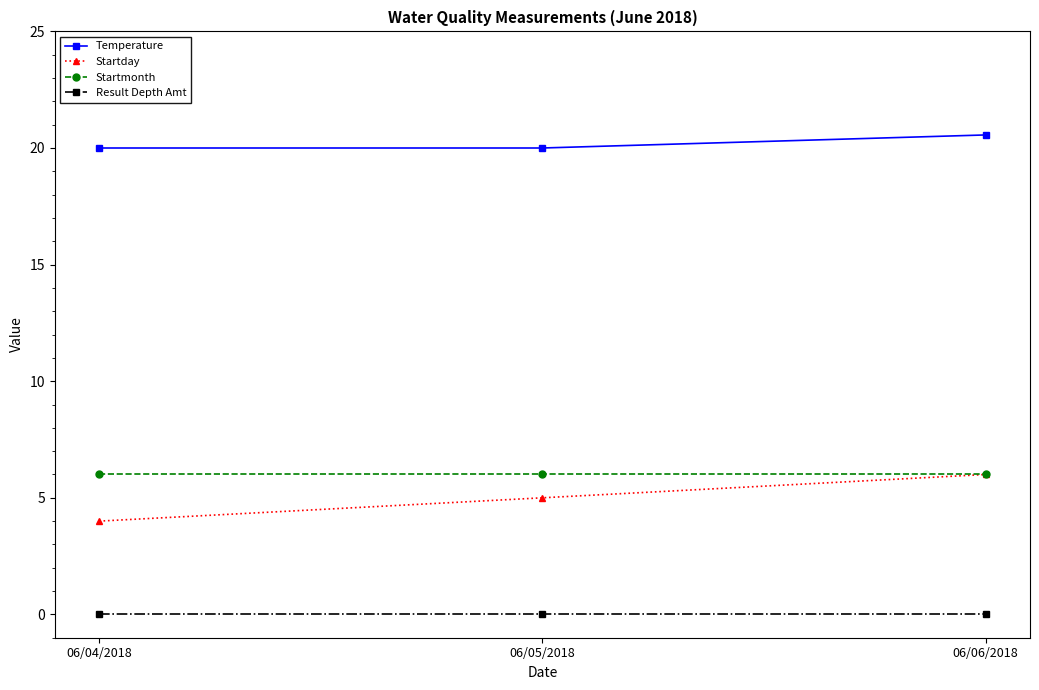

Reading left to right, list all the values displayed in this chart.

Temperature: 06/04/2018=20.0	06/05/2018=20.0	06/06/2018=20.6
Startday: 06/04/2018=4.0	06/05/2018=5.0	06/06/2018=6.0
Startmonth: 06/04/2018=6.0	06/05/2018=6.0	06/06/2018=6.0
Result Depth Amt: 06/04/2018=0.0	06/05/2018=0.0	06/06/2018=0.0